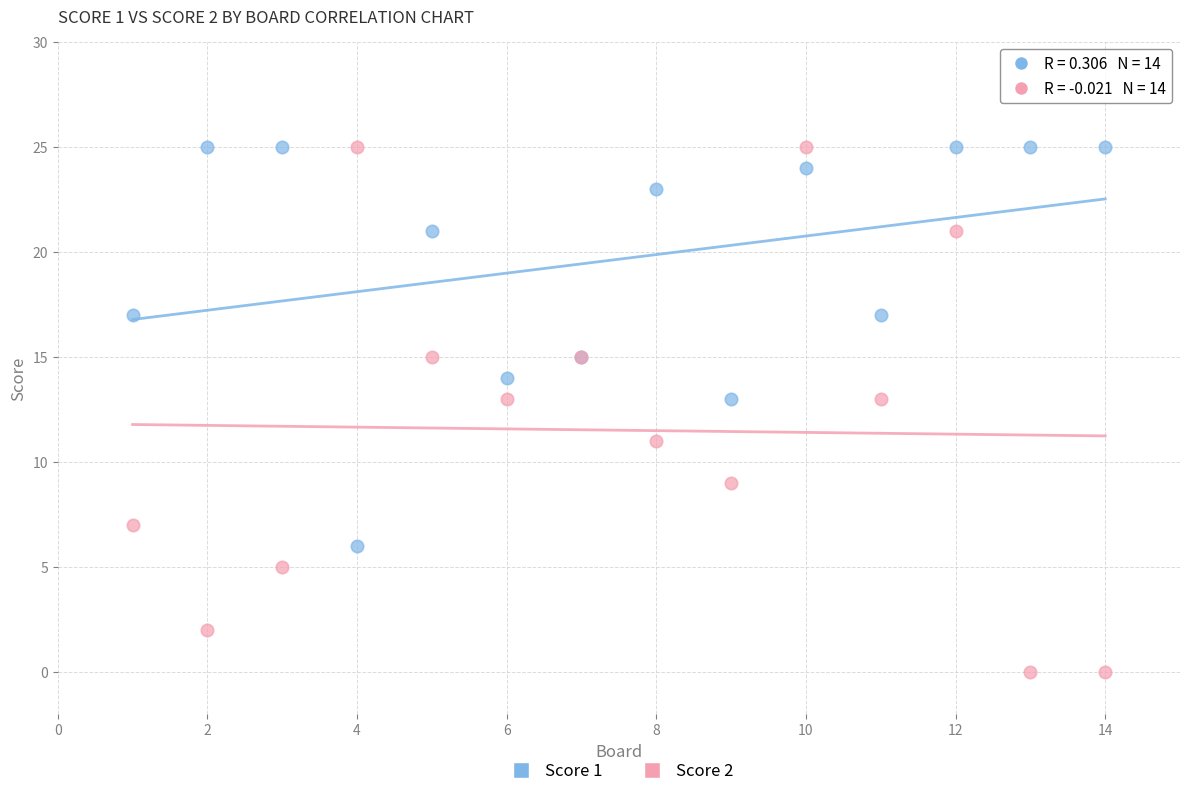

Which series contains the lowest Y value?

Score 2